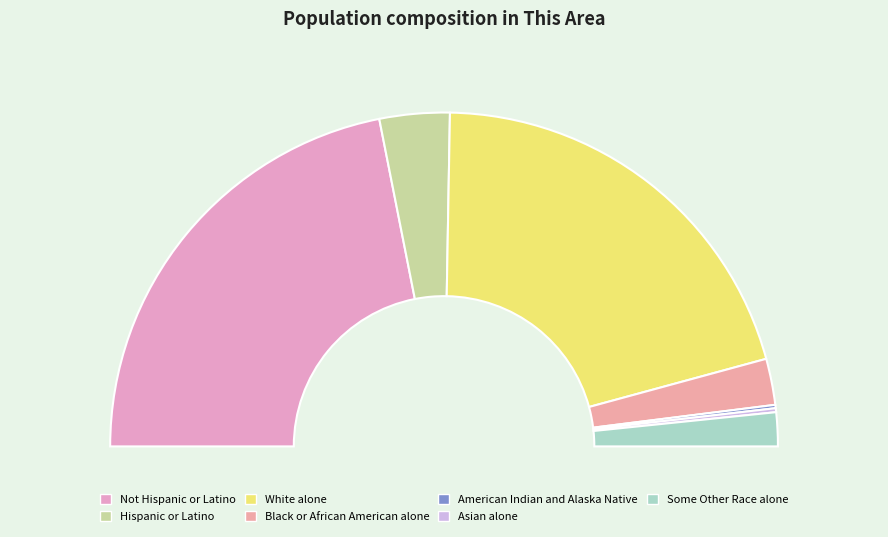

True or false: Black or African American alone accounts for 4% of the total.

True